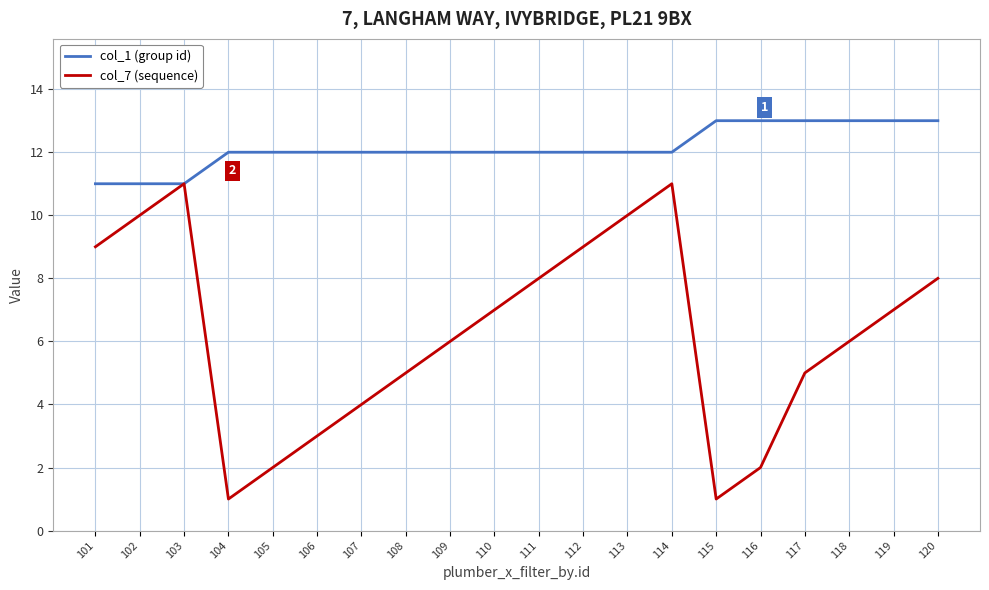

Which series has the largest range (max minus min)?

col_7 (sequence)